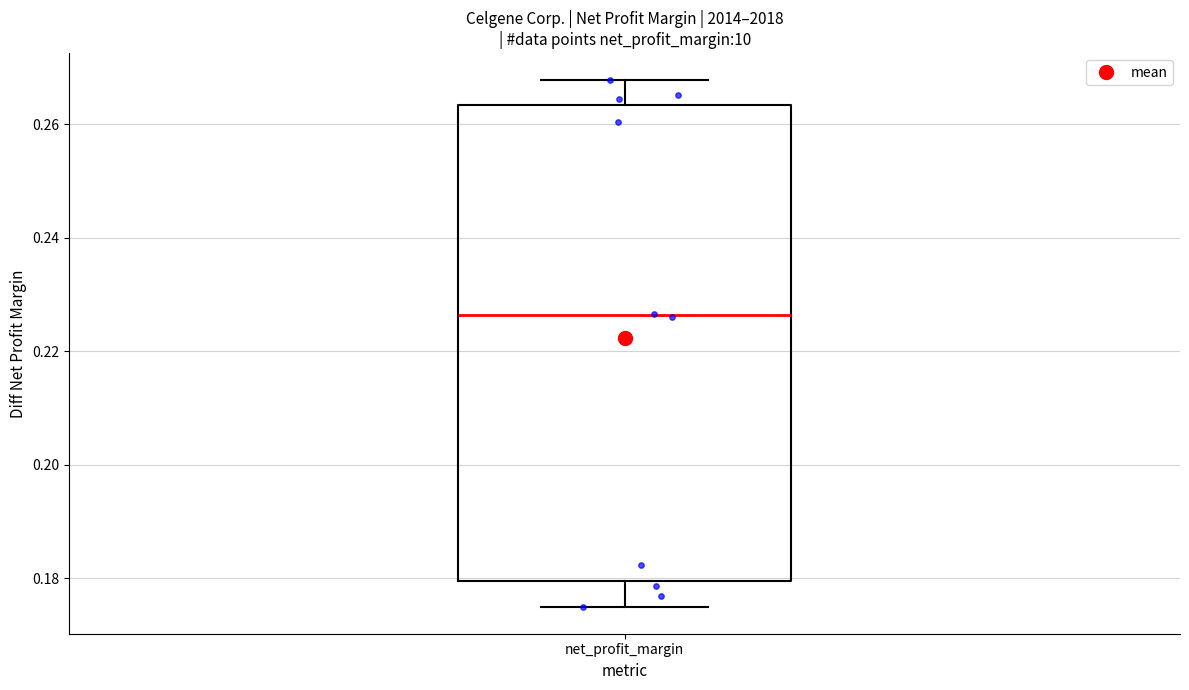

Read this box plot against the y-axis: the position of the median line, the range covered by the box, and the ends of both whiskers. The values are not printed on the chart, so give them approximately, as read against the axis.

median 0.226, box 0.180 to 0.264, whiskers 0.174 to 0.268